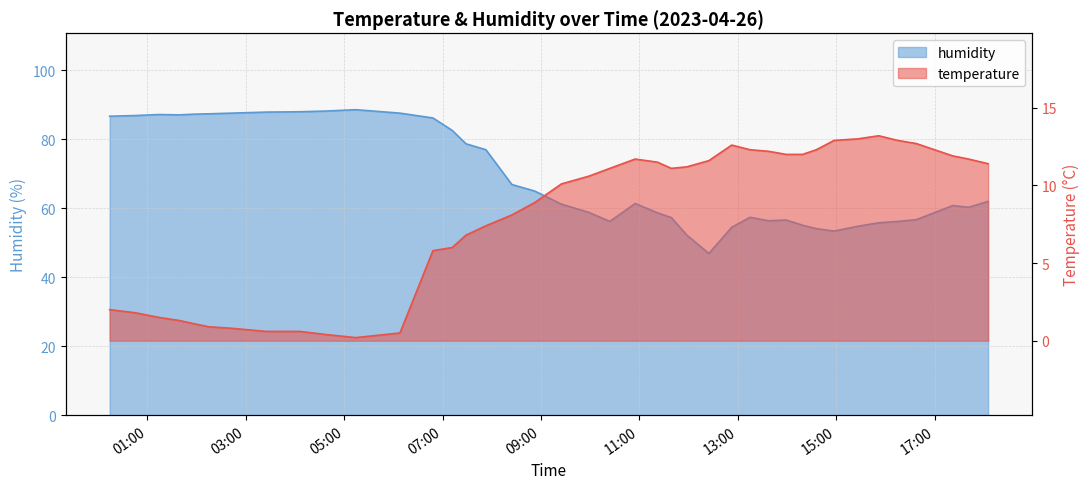

Which series has the widest spread of values?

humidity